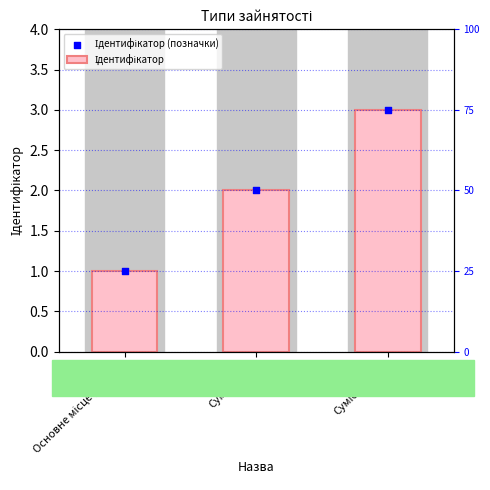

What is the total value across all series at Сумісництво?

6